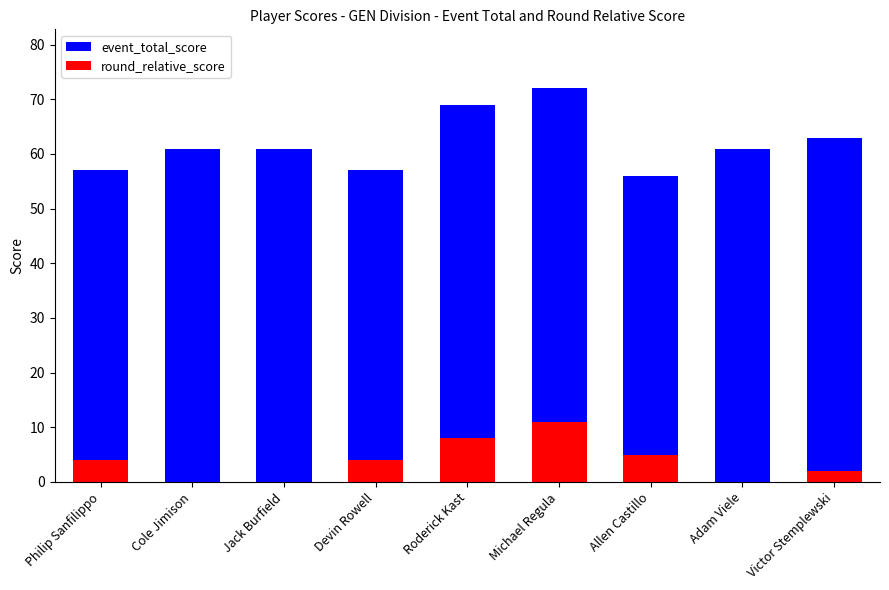

What is the value of the round_relative_score bar at the 9th from the left?

2